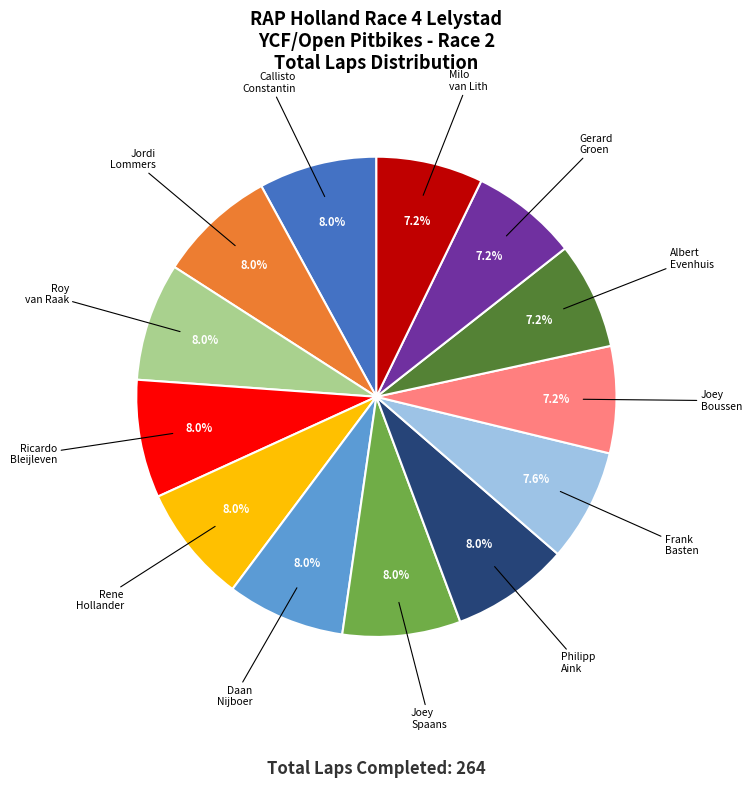

Is there a majority slice in this chart?

No